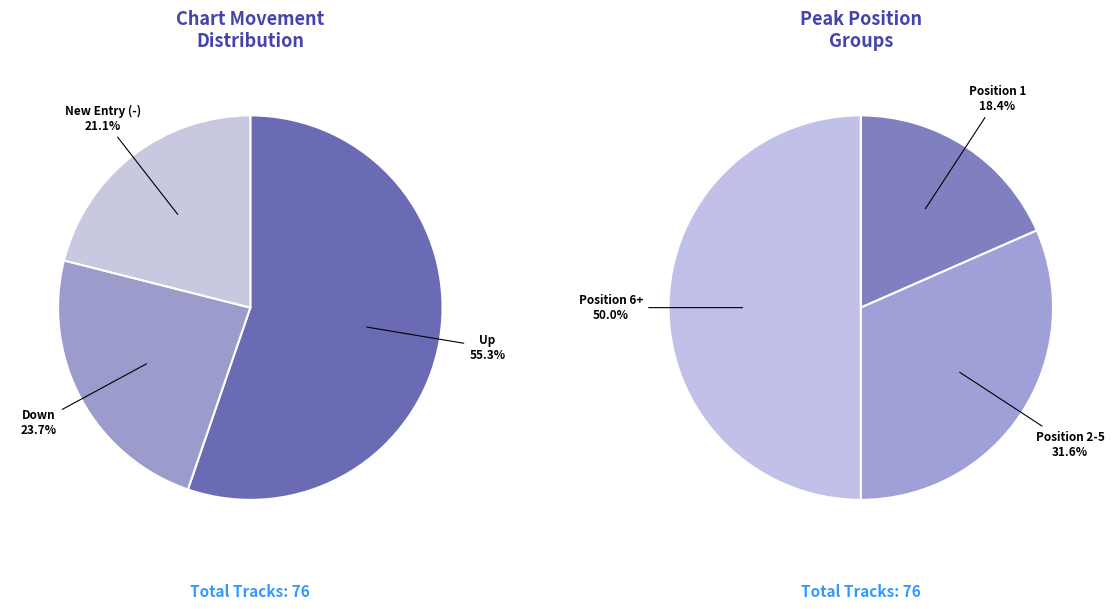

Combined, do - and up account for over 50%?

Yes